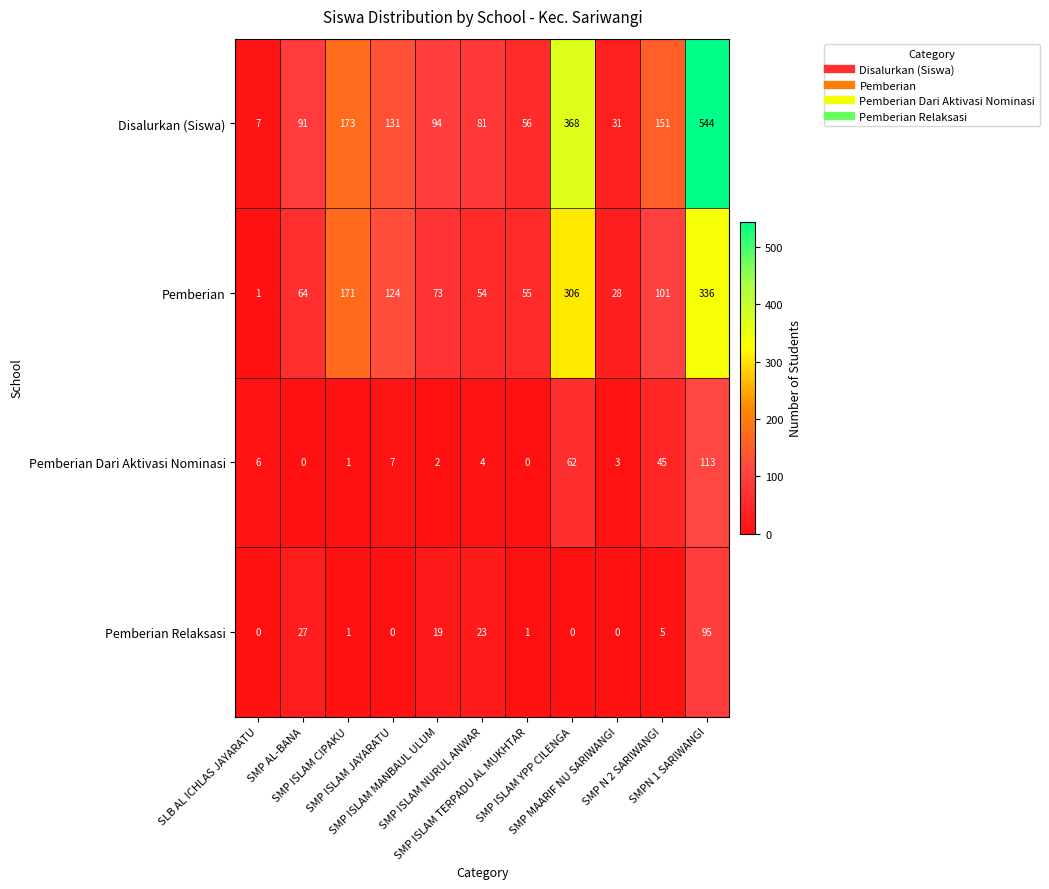

What is the sum of all Pemberian values?

1313